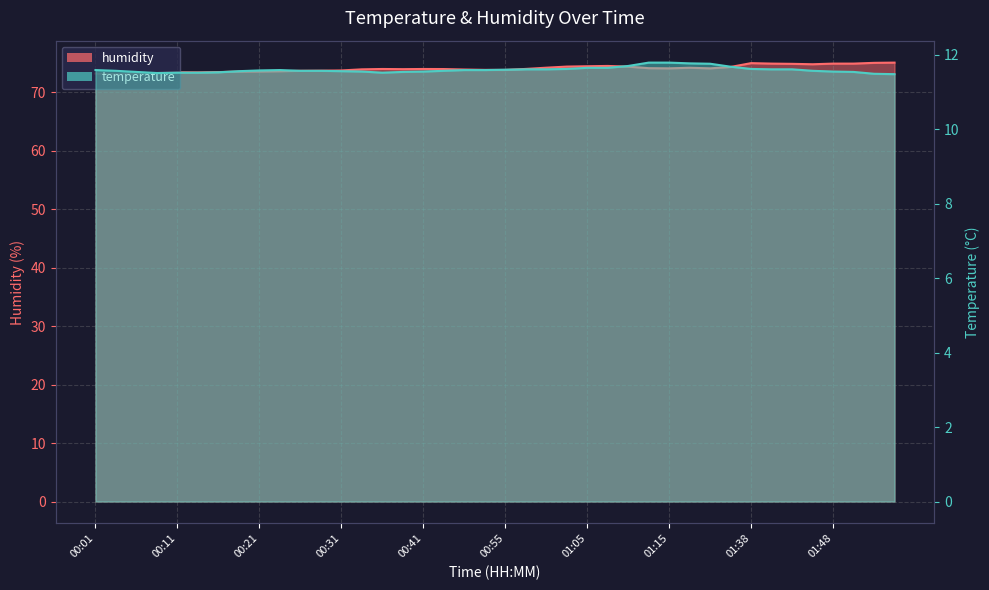

Where is the first local minimum for humidity?

00:04